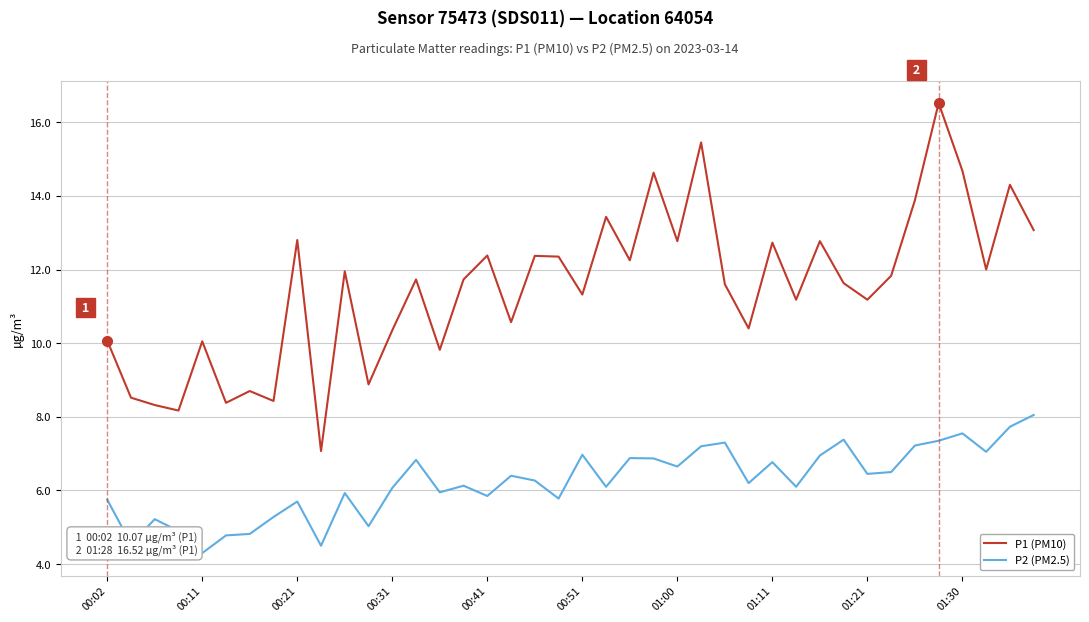

Does the chart have visible grid lines?

Yes